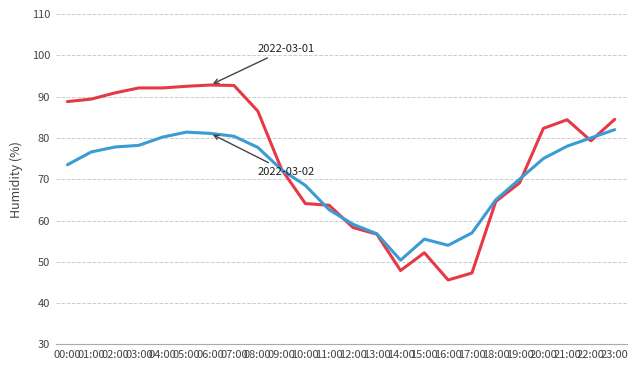

What is the maximum value shown in the chart?

92.8